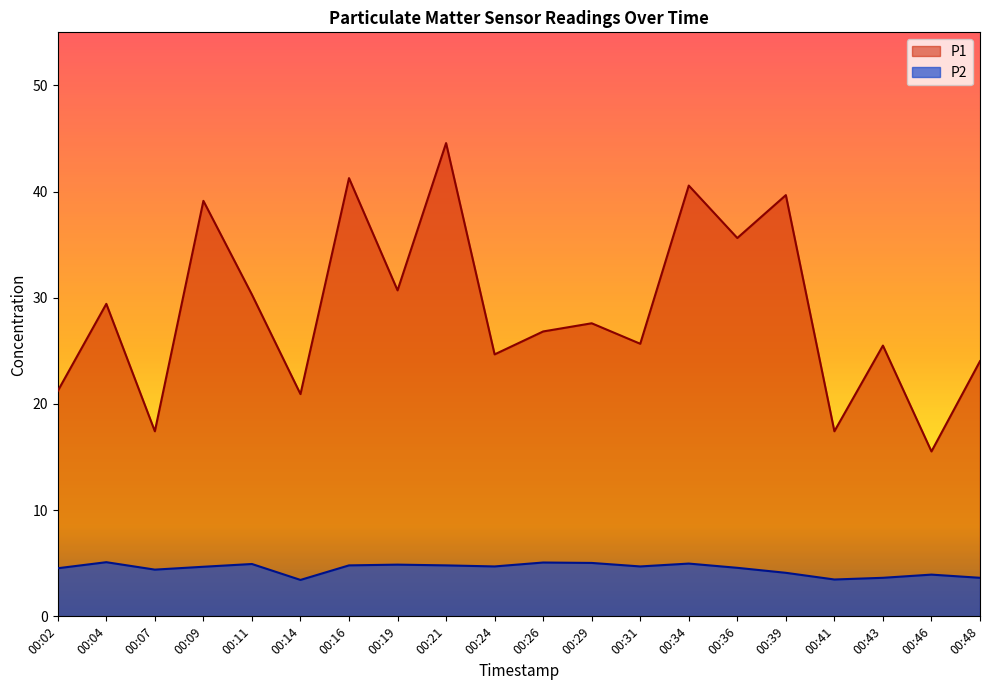

What is the difference between the second highest and minimum values in the P2 series?

1.6